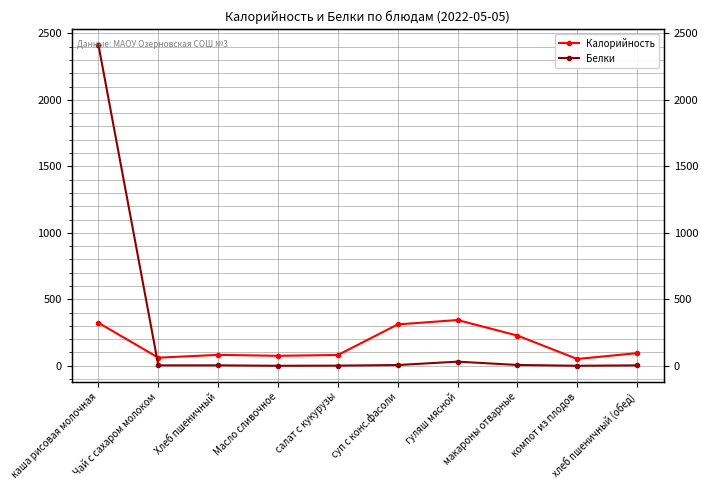

Reading left to right, list all the values displayed in this chart.

Калорийность: 323.0	61.0	82.0	75.0	81.0	311.0	344.0	227.0	51.0	95.0
Белки: 2412.0	3.0	3.2	0.0	1.0	5.5	31.0	6.0	0.0	3.0